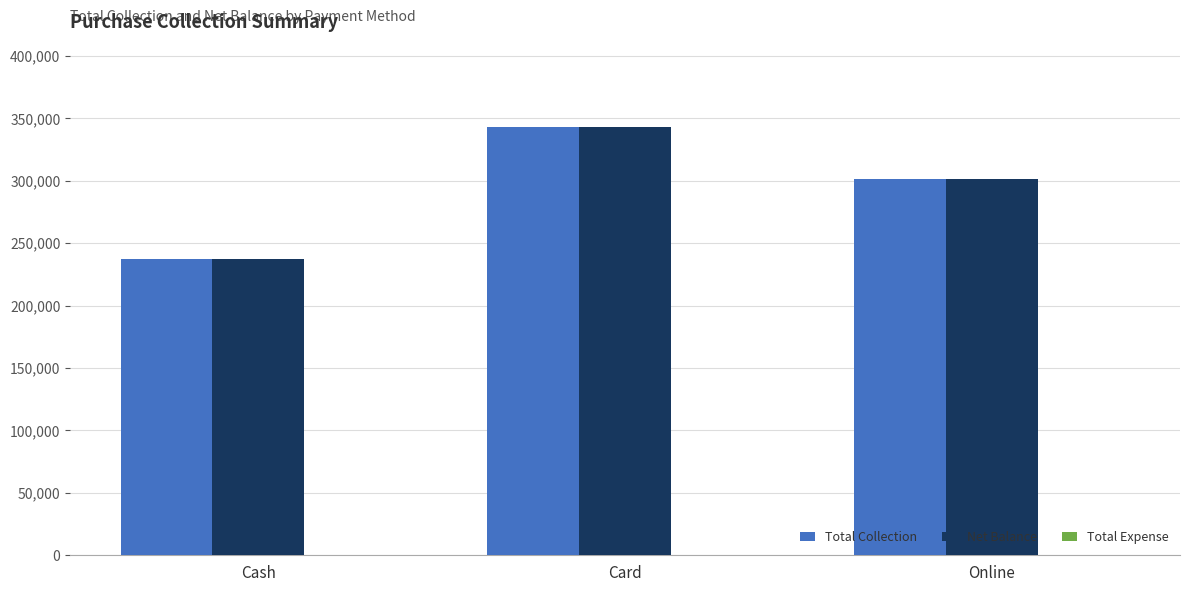

Does the chart contain any negative values?

No